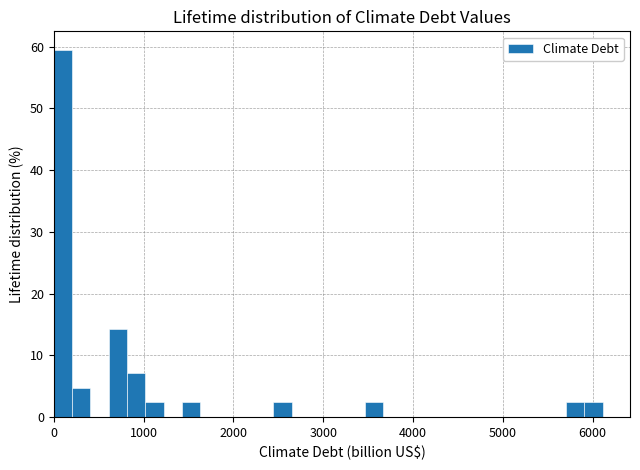

Around what value on the x-axis is the tallest bar? Give the approximate position of its centre, as read against the axis.

100